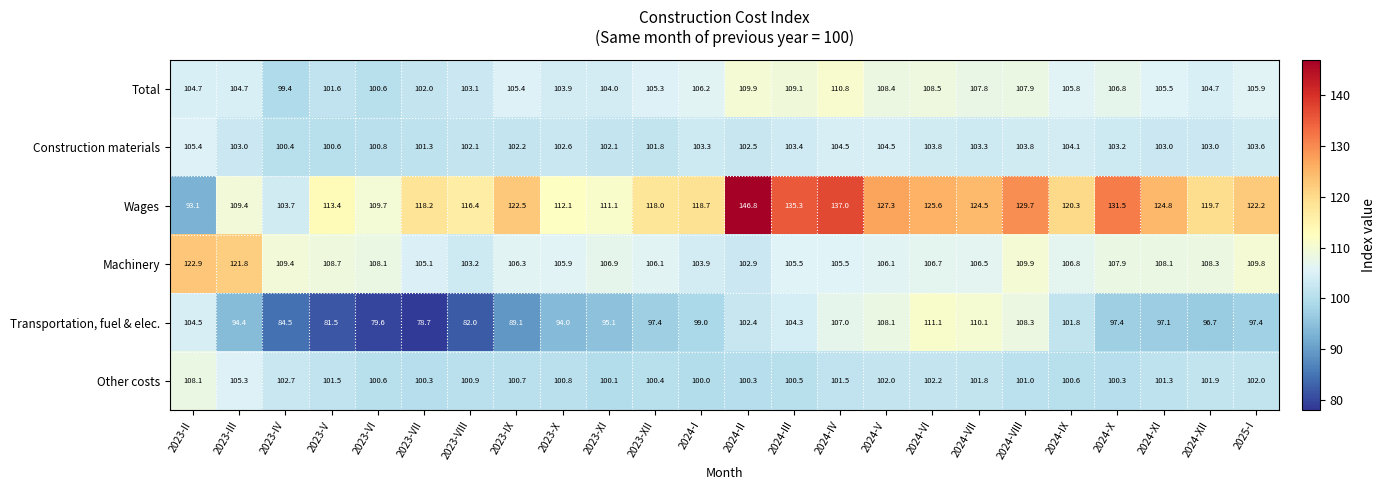

Which series has the largest total across all categories?

Wages